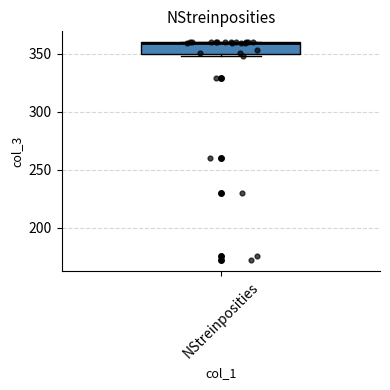

Read this box plot against the y-axis: the position of the median line, the range covered by the box, and the ends of both whiskers. The values are not printed on the chart, so give them approximately, as read against the axis.

median 360, box 350 to 360, whiskers 350 (just below the box's lower edge) to 360